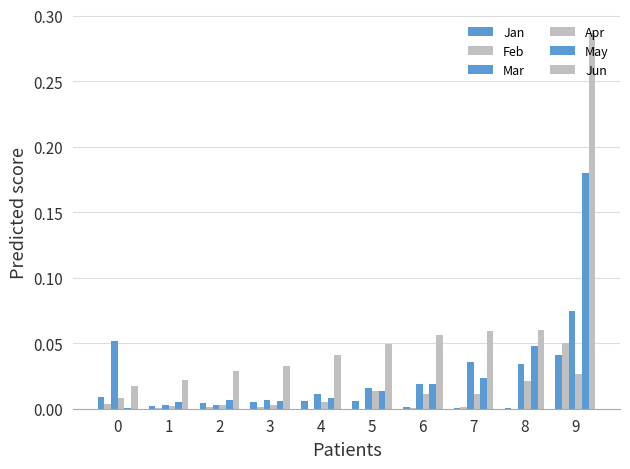

The Feb series shows 0.0 at 3. True or false?

False